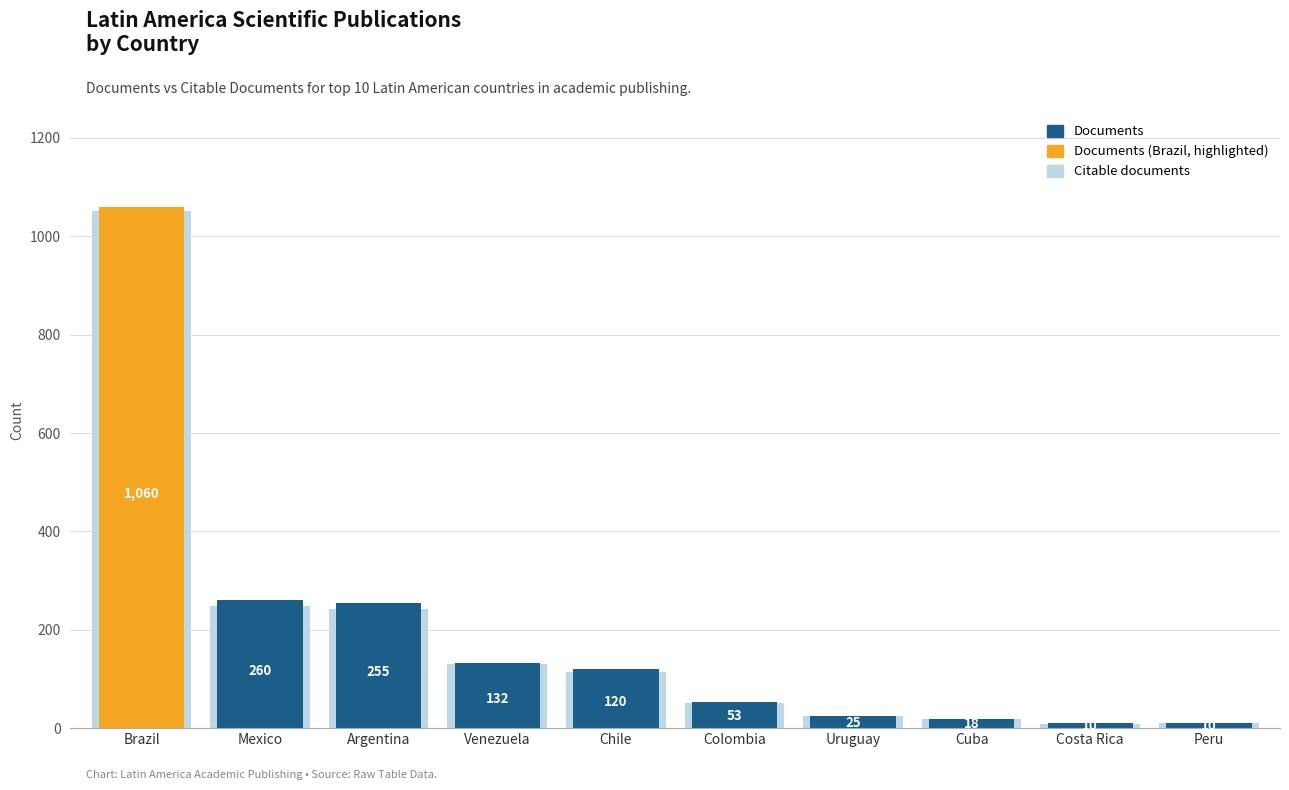

Are the bars horizontal?

No